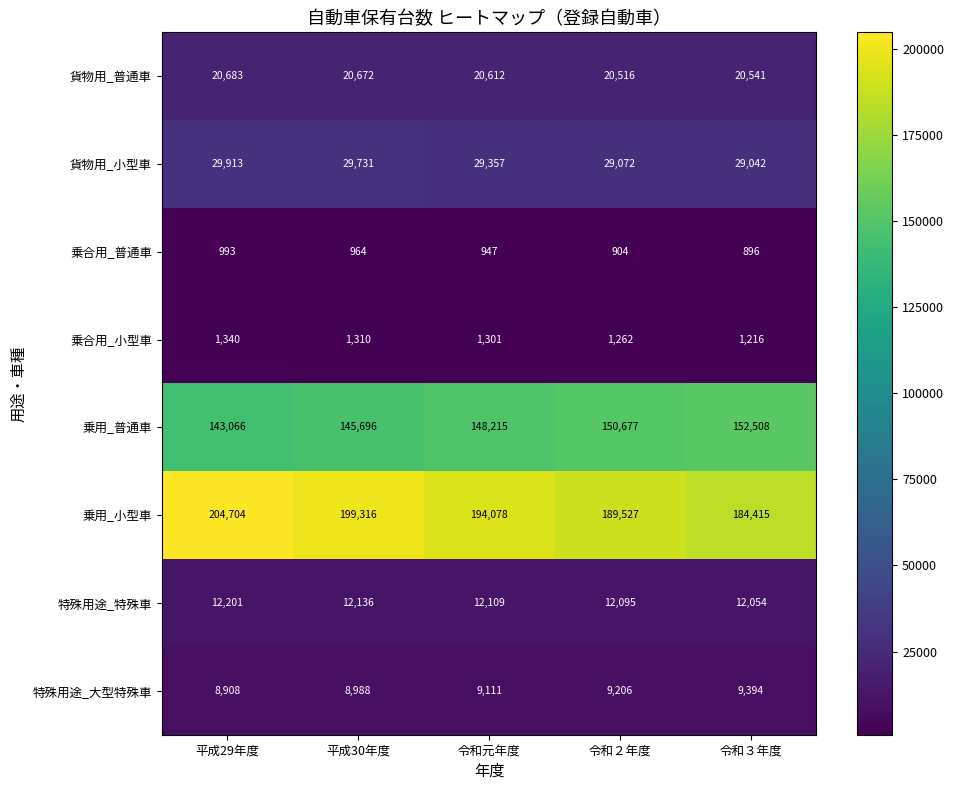

Where is 乗用_小型車 nearest to the value 194559?

令和元年度